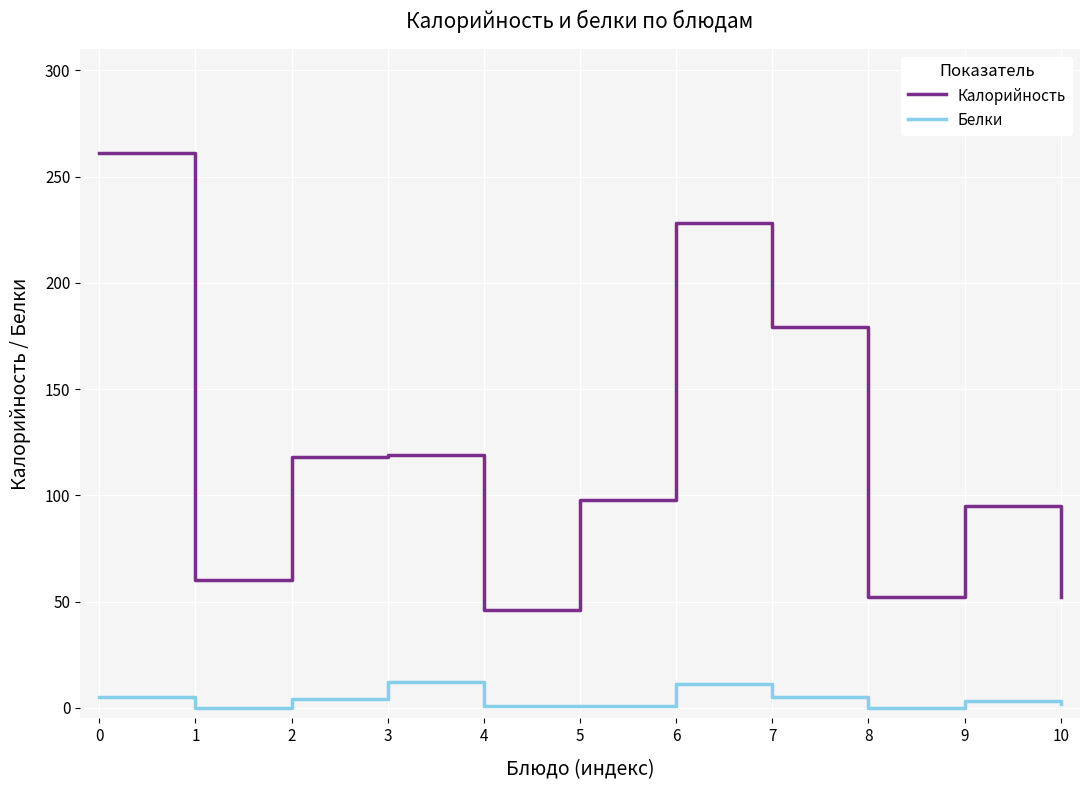

At 2, list the series in order from largest to smallest.

Калорийность, Белки